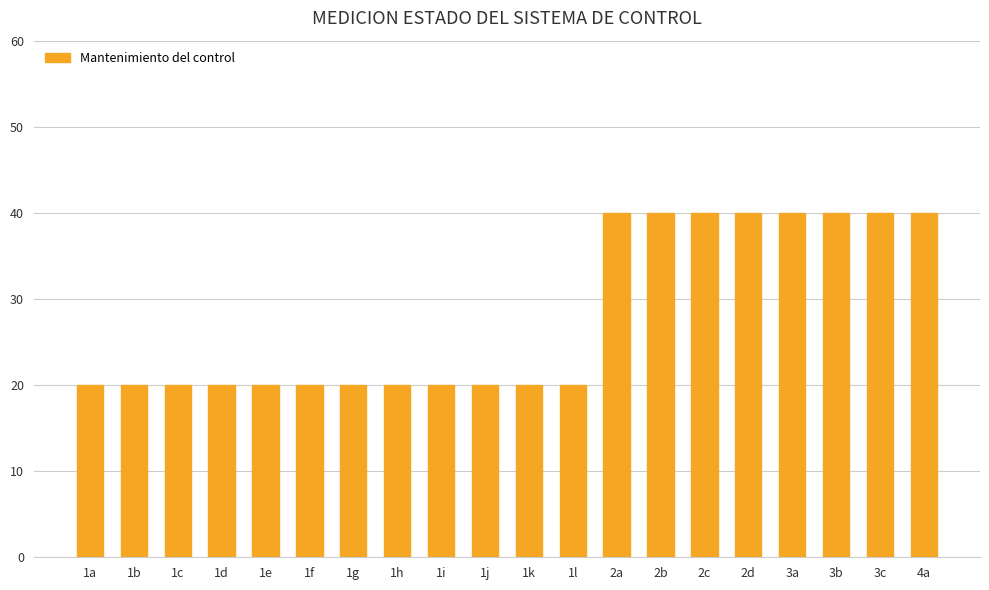

What is the average value?

28